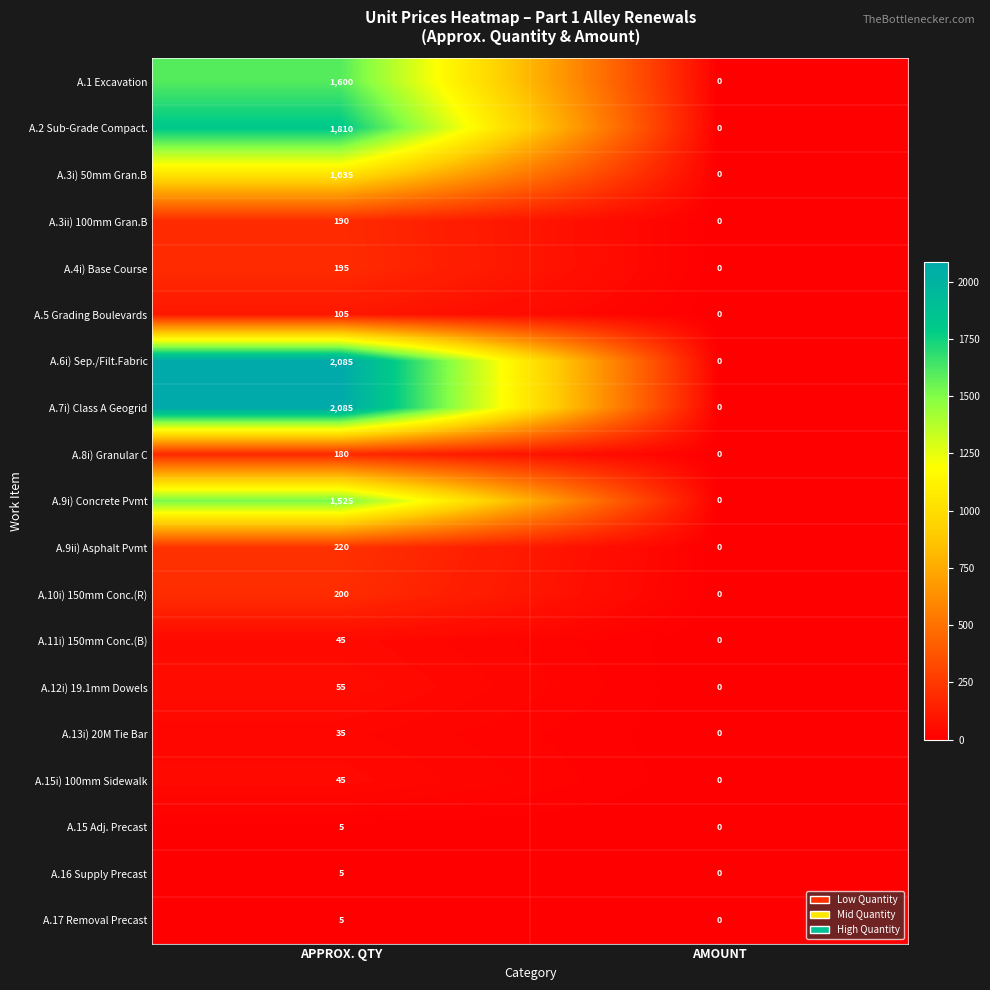

At which label is A.12i) 19.1mm Dowels closest to 27?

AMOUNT